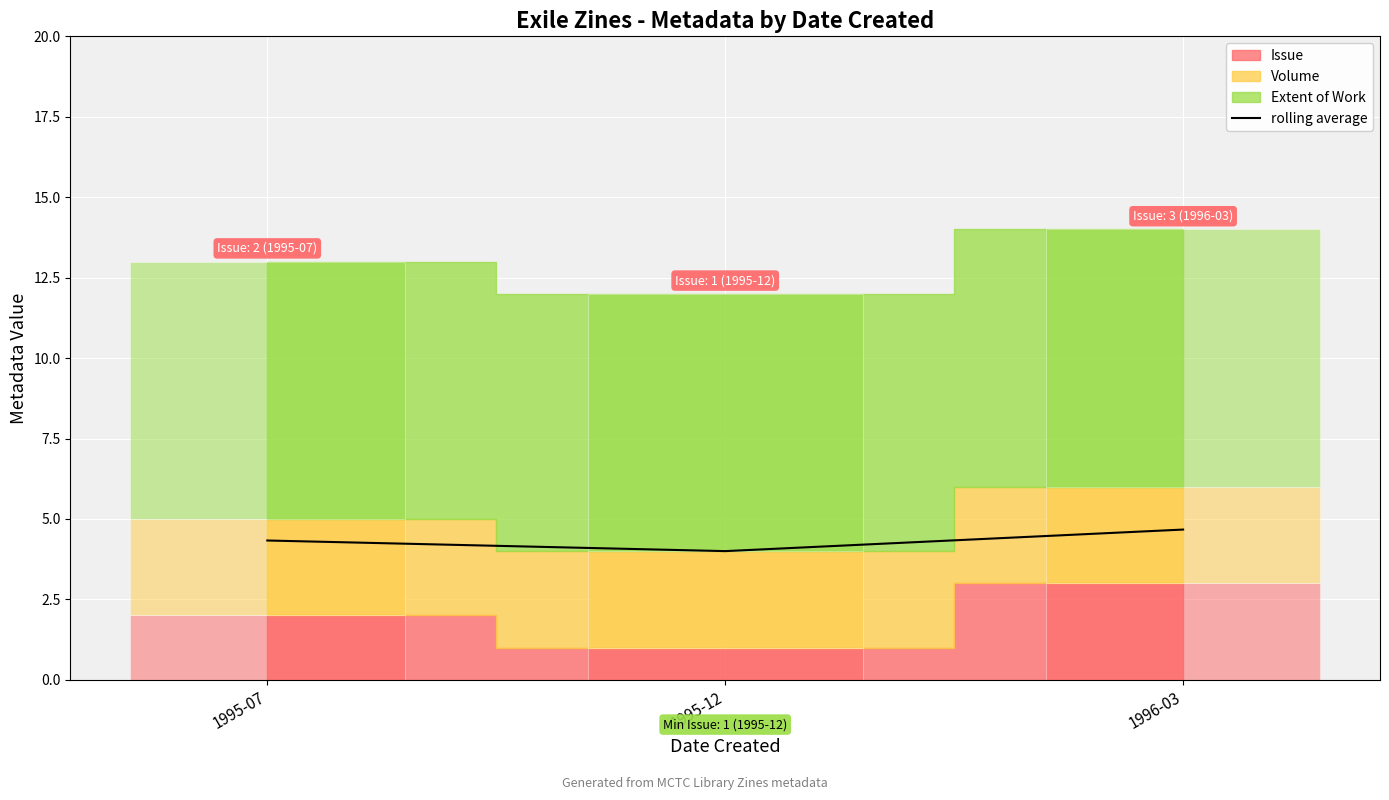

Approximately how many times larger is the value at 1995-07 compared to 1996-03?

0.9